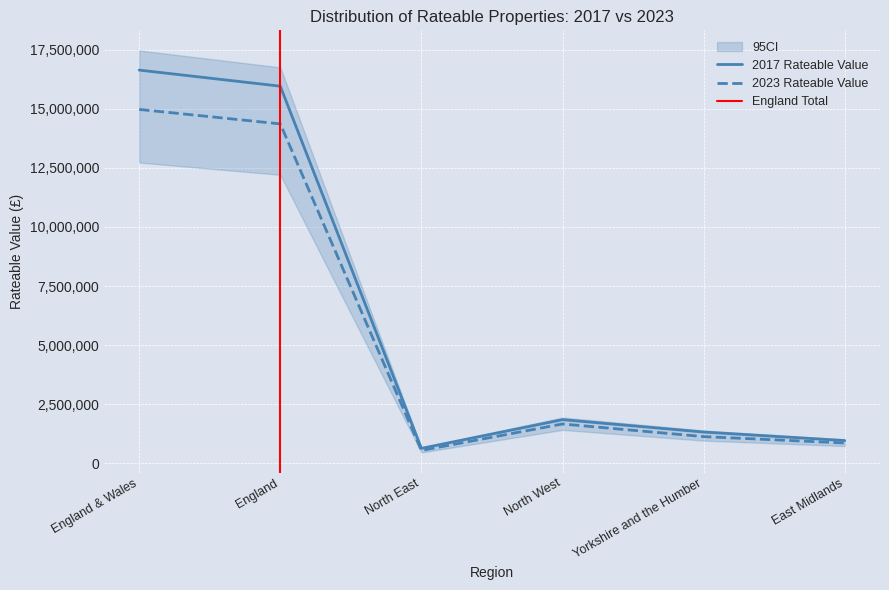

What position from the left is North East?

3